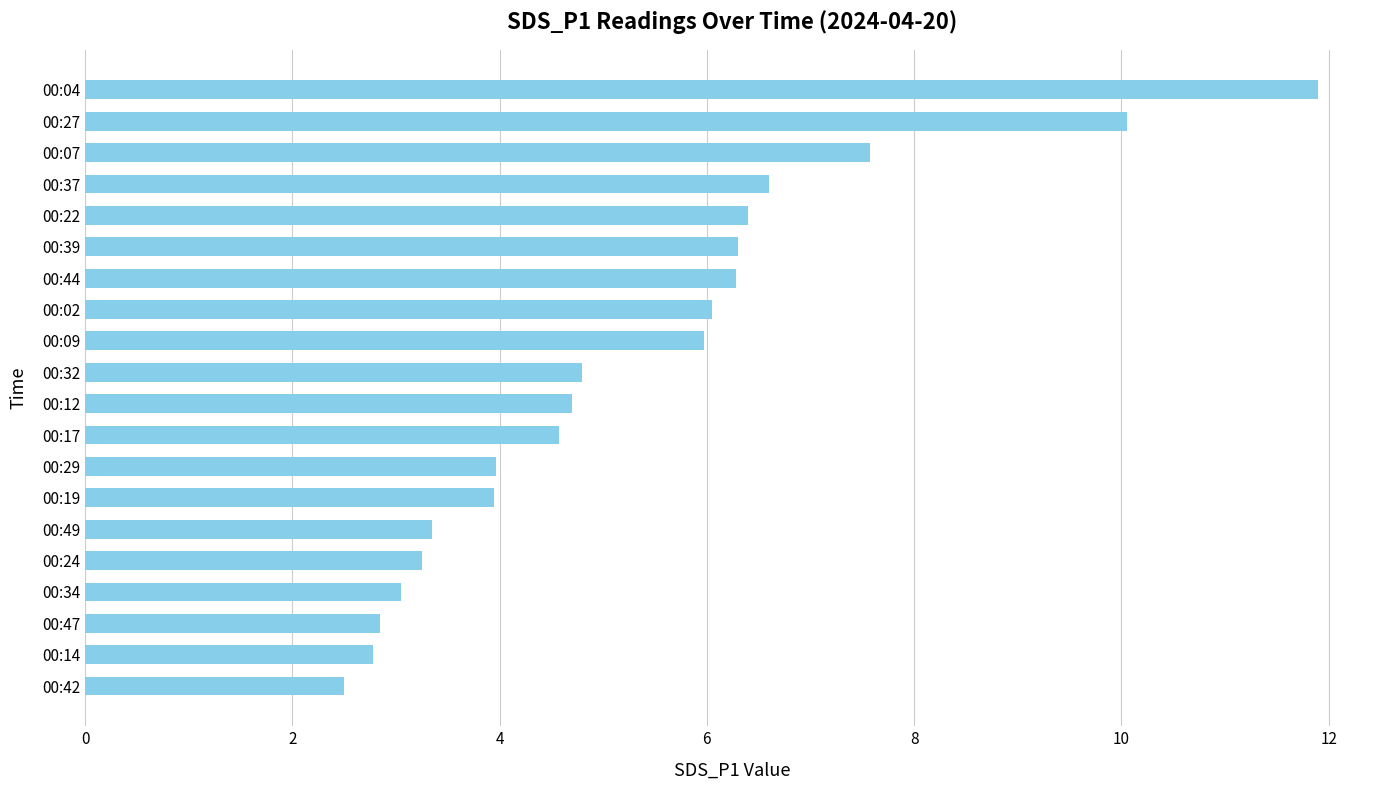

What is the minimum value shown in the chart?

2.5